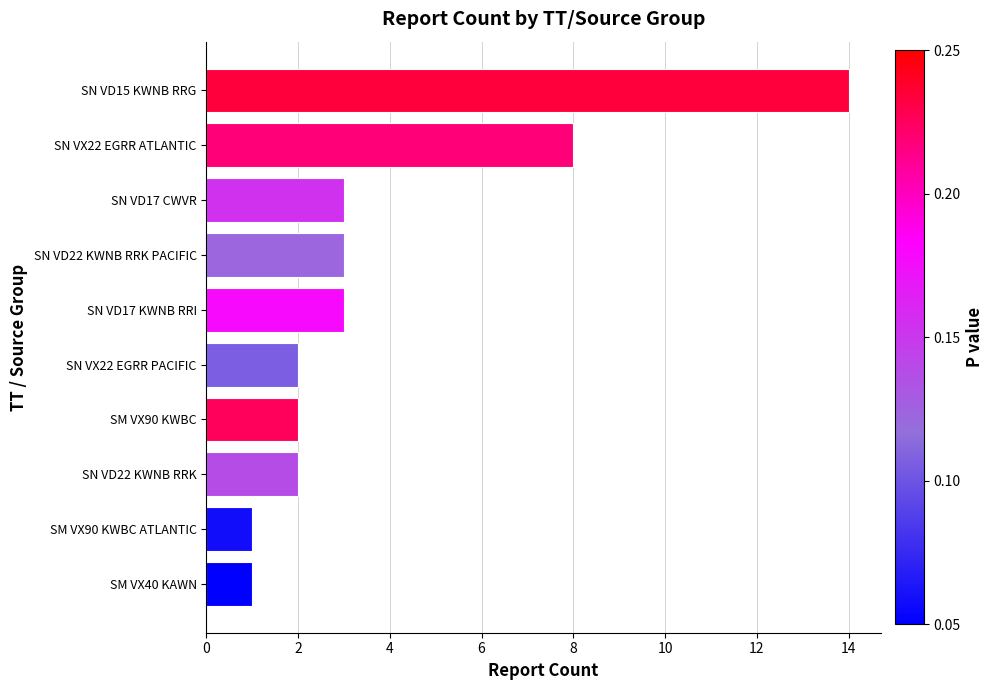

Reading top to bottom, what are all the values shown in this chart?

14	8	3	3	3	2	2	2	1	1